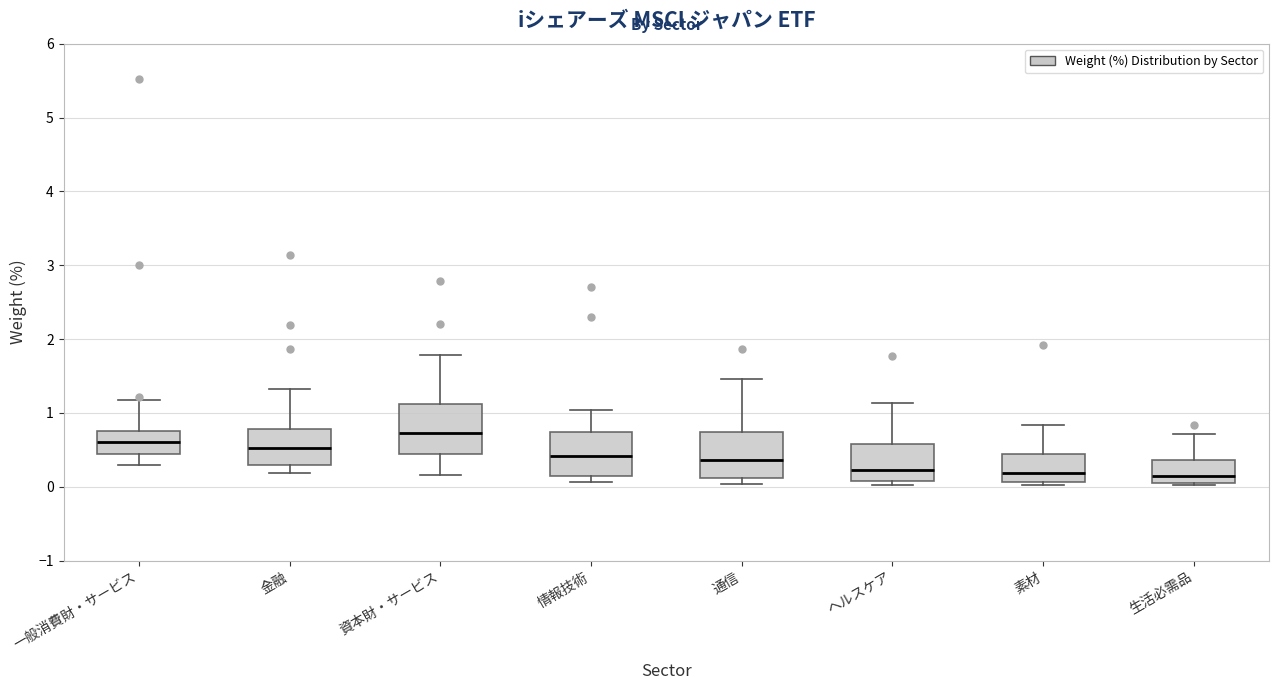

Reading left to right, transcribe this box plot: for each box, give where its median line is, the range the box spans, and where its two whiskers end, as read against the y-axis. The values are not printed on the chart, so give them approximately, as read against the axis.

一般消費財・サービス: median 0.6, box 0.4 to 0.8, whiskers 0.3 to 1.2
金融: median 0.5, box 0.3 to 0.8, whiskers 0.2 to 1.3
資本財・サービス: median 0.7, box 0.4 to 1.1, whiskers 0.2 to 1.8
情報技術: median 0.4, box 0.1 to 0.7, whiskers 0.1 (just below the box's lower edge) to 1.0
通信: median 0.4, box 0.1 to 0.7, whiskers 0.0 to 1.5
ヘルスケア: median 0.2, box 0.1 to 0.6, whiskers 0.0 to 1.1
素材: median 0.2, box 0.1 to 0.4, whiskers 0.0 to 0.8
生活必需品: median 0.1 (just above the box's lower edge), box 0.1 to 0.4, whiskers 0.0 to 0.7